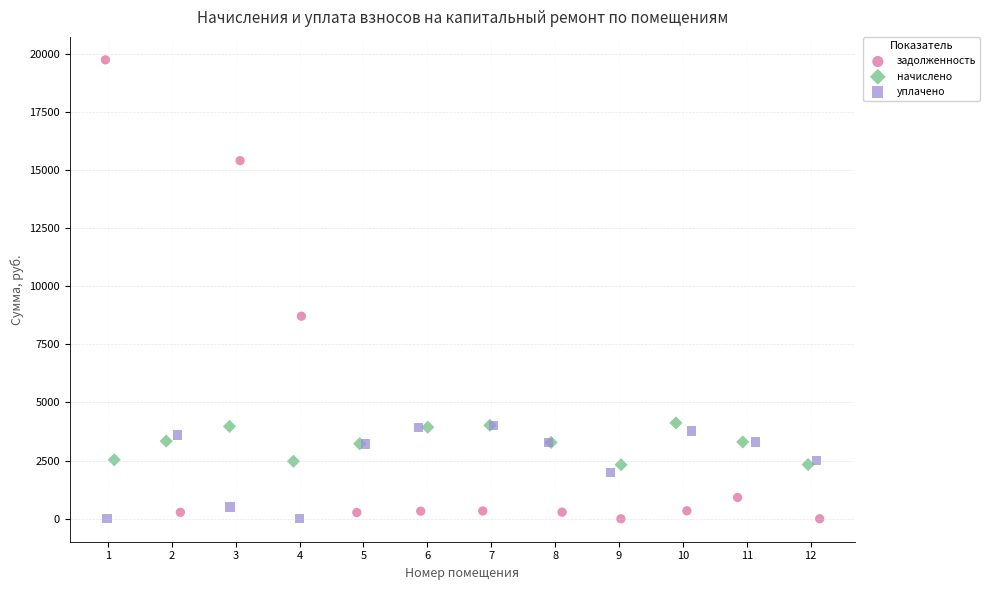

Which series reaches the maximum Y coordinate?

задолженность